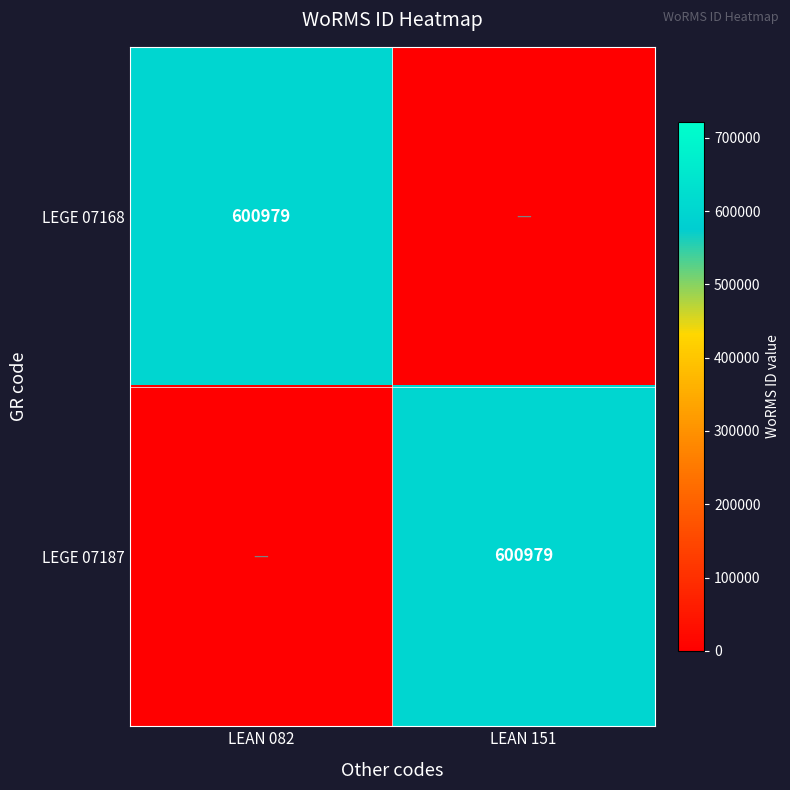

The value of LEGE 07187 at LEAN 151 is 1075977. True or false?

False